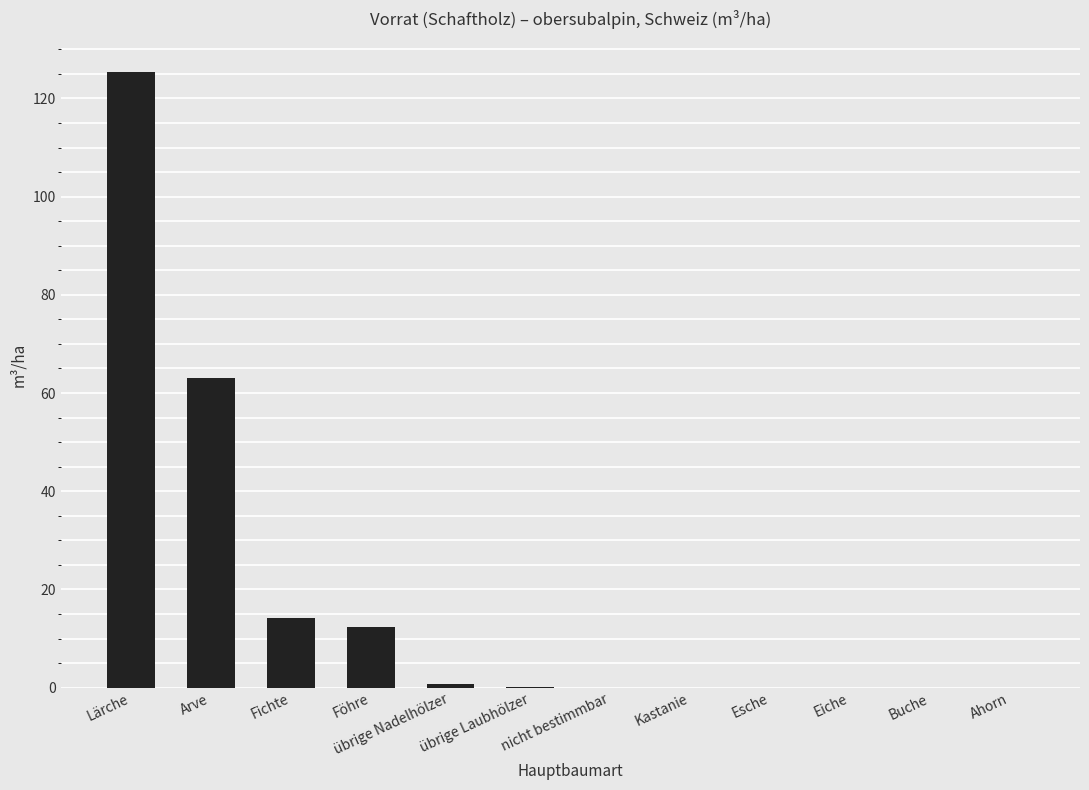

How many distinct data groups are displayed?

1